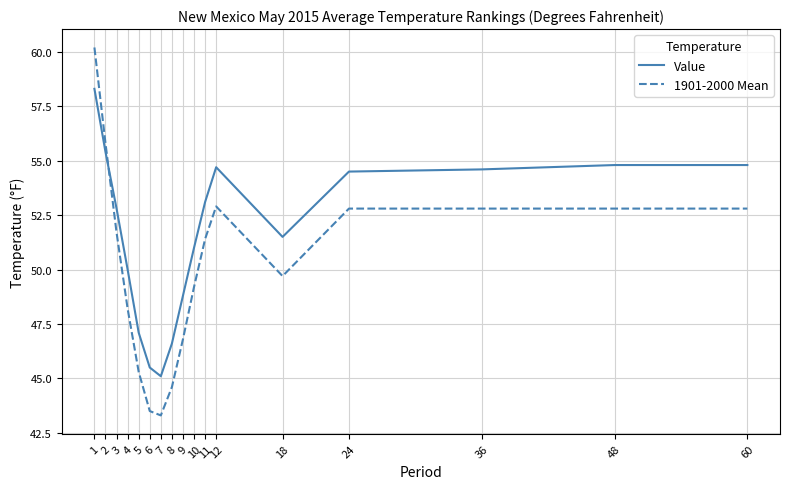

True or false: 1901-2000 Mean and Value intersect in this chart.

True